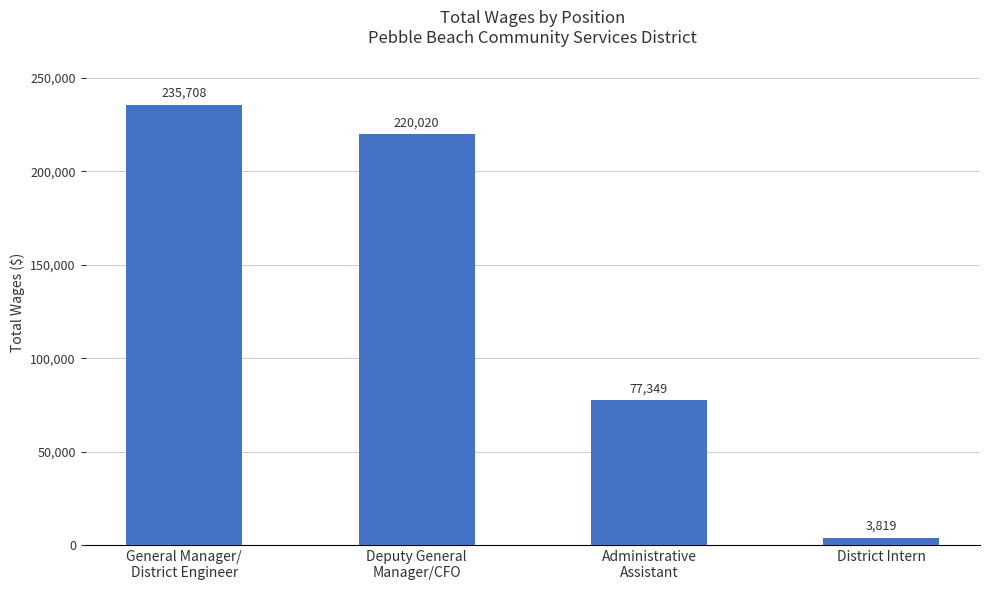

Reading left to right, extract all data points from this chart.

General Manager/
District Engineer=235708	Deputy General
Manager/CFO=220020	Administrative
Assistant=77349	District Intern=3819